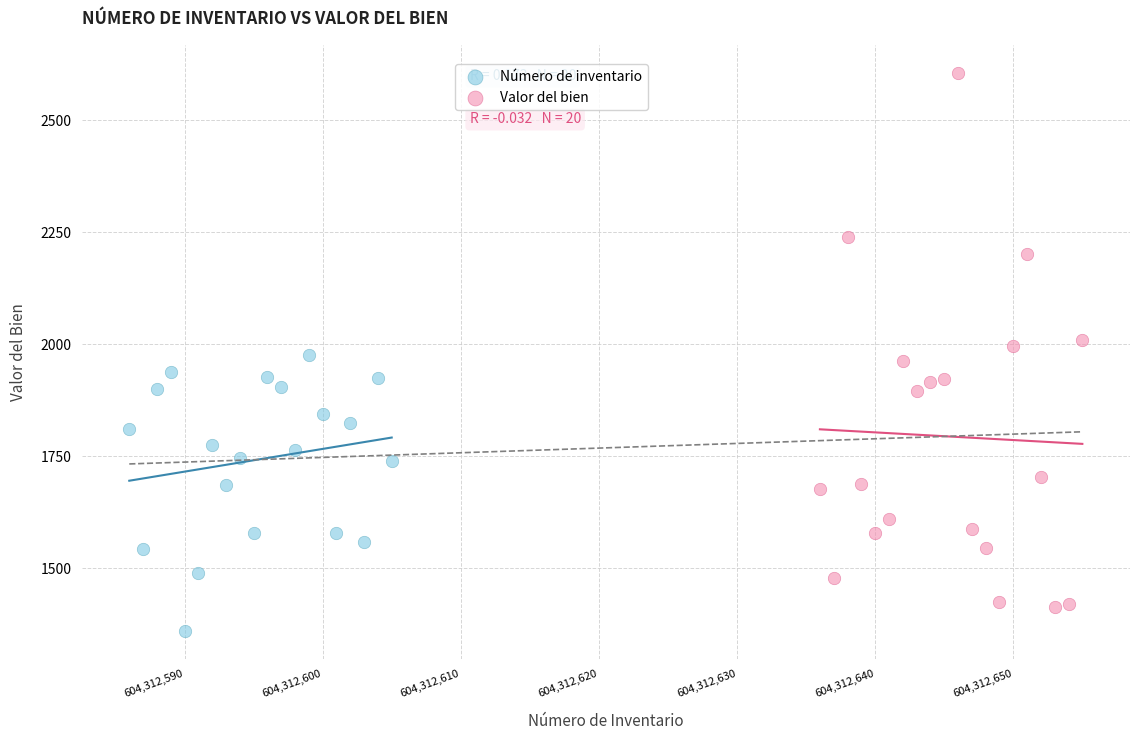

What are all the series names shown in the legend?

Número de inventario, Valor del bien